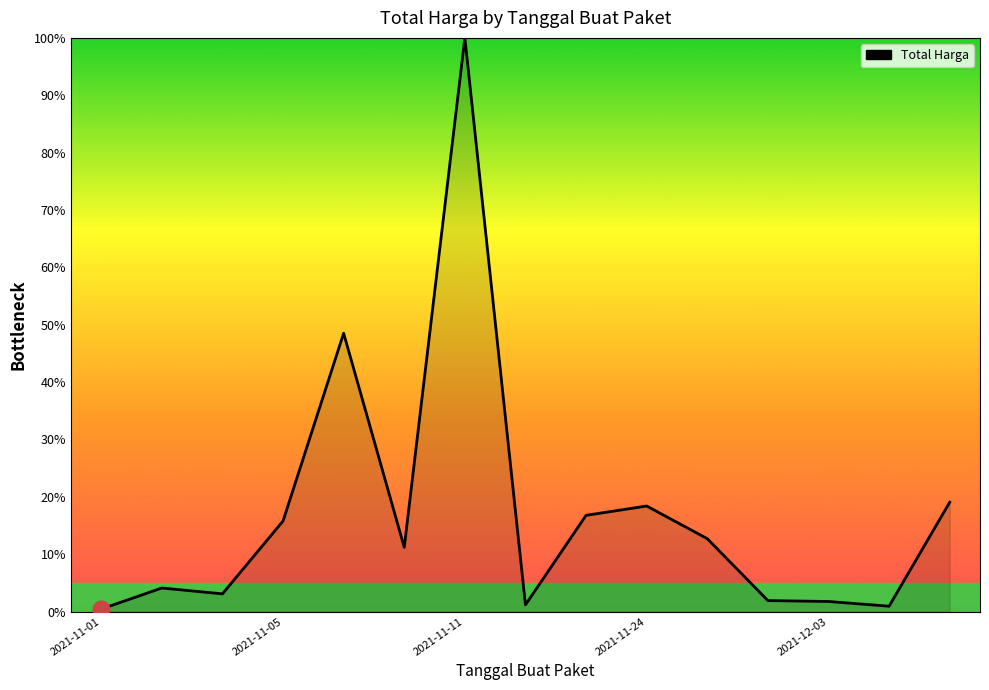

What is the difference between the maximum and minimum values?

99.6